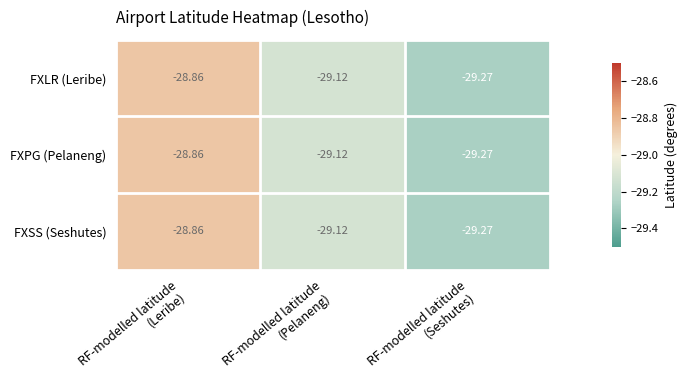

Count the number of categories in the chart.

3